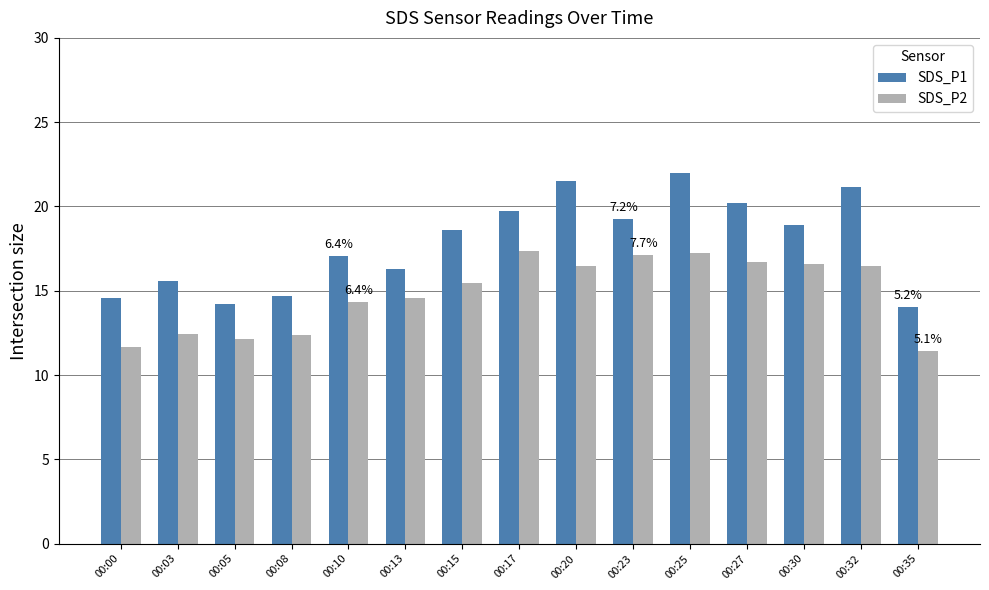

How many bars are there in each group?

2